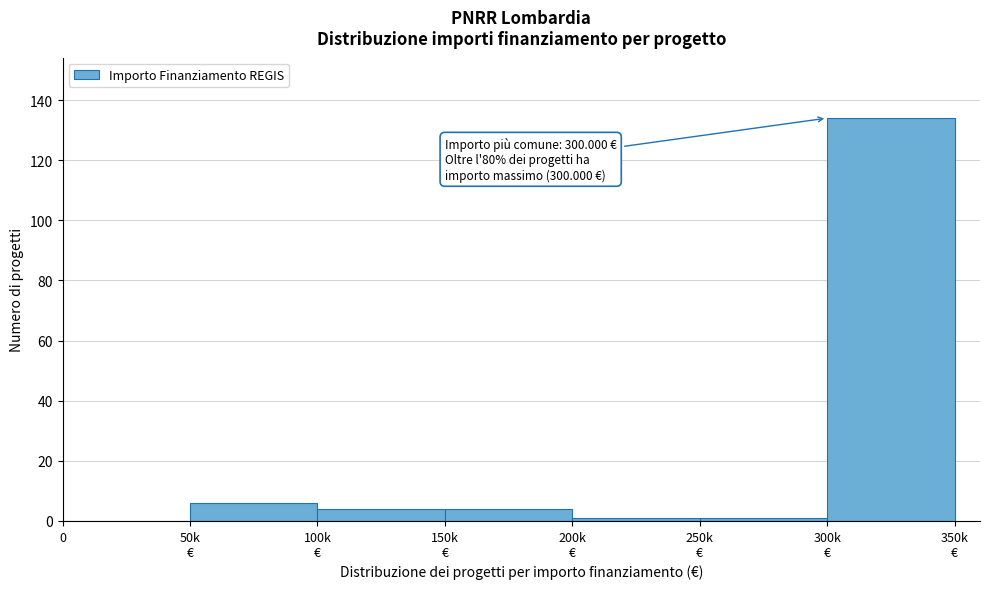

True or false: the data shows 0 at 0.

True